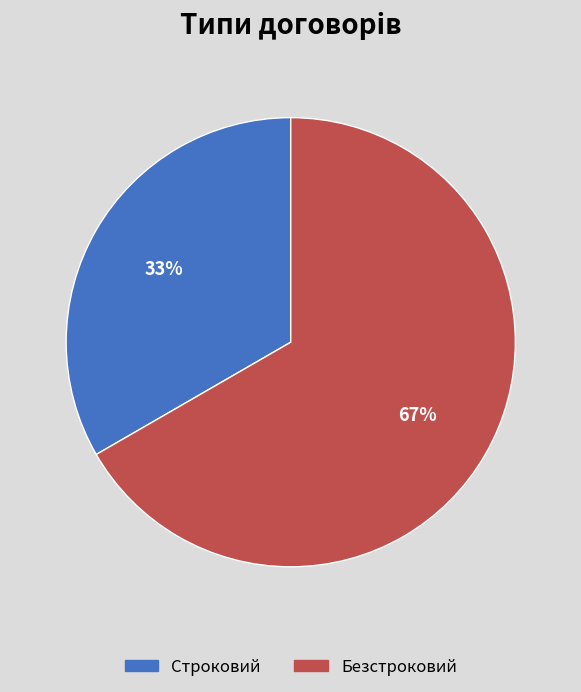

Which has a higher value, Строковий or Безстроковий?

Безстроковий